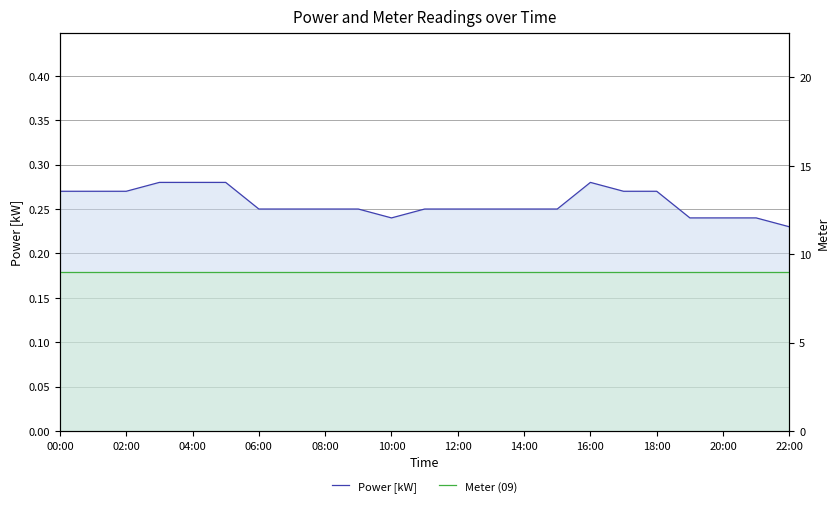

Does the chart have visible grid lines?

Yes